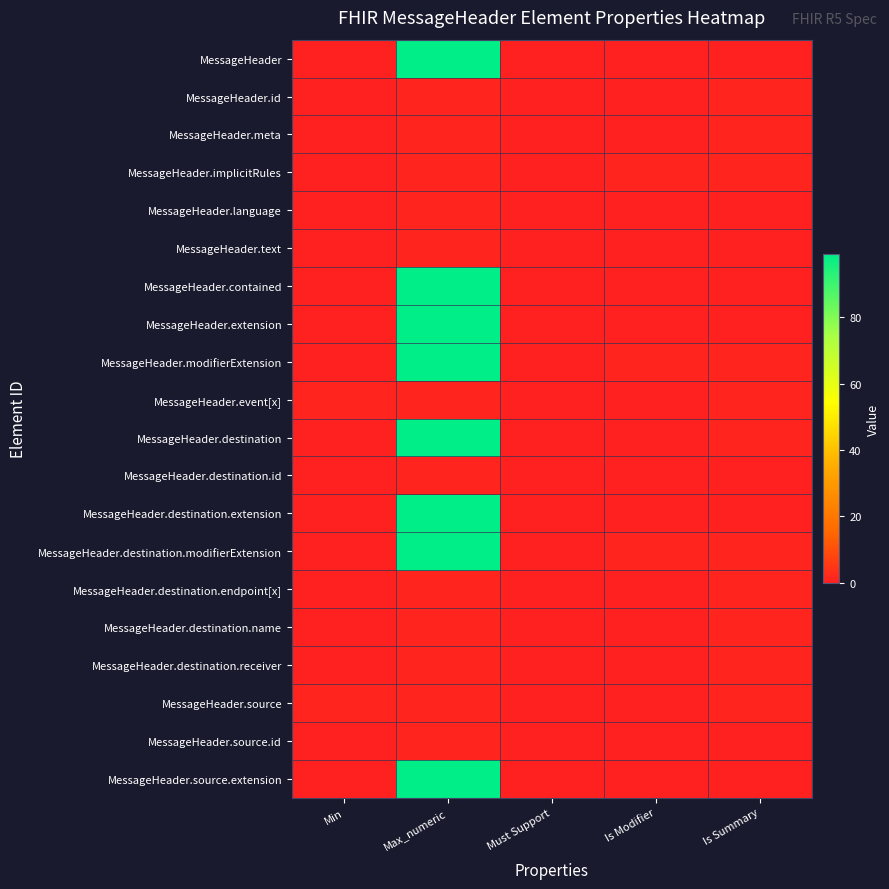

At Must Support, list the series in order from smallest to largest.

MessageHeader, MessageHeader.id, MessageHeader.meta, MessageHeader.implicitRules, MessageHeader.language, MessageHeader.text, MessageHeader.contained, MessageHeader.extension, MessageHeader.modifierExtension, MessageHeader.event[x], MessageHeader.destination, MessageHeader.destination.id, MessageHeader.destination.extension, MessageHeader.destination.modifierExtension, MessageHeader.destination.endpoint[x], MessageHeader.destination.name, MessageHeader.destination.receiver, MessageHeader.source, MessageHeader.source.id, MessageHeader.source.extension